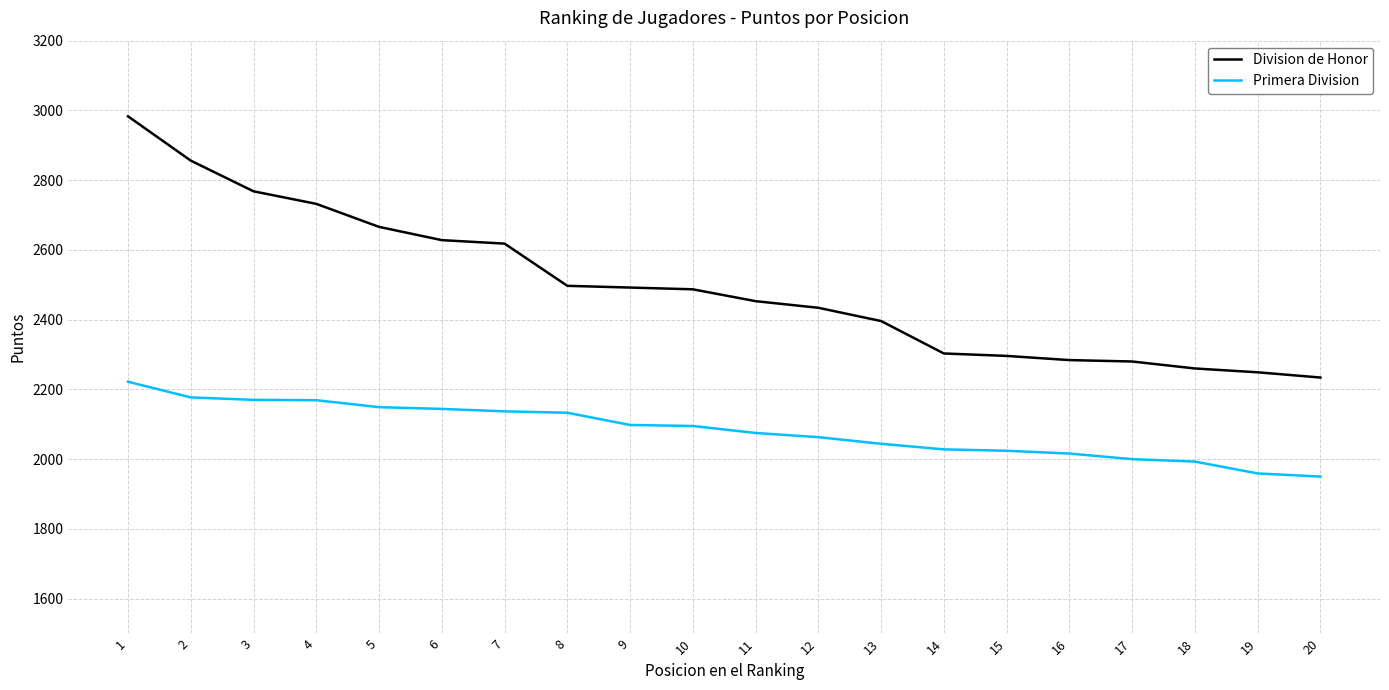

True or false: Primera Division and Division de Honor intersect in this chart.

False